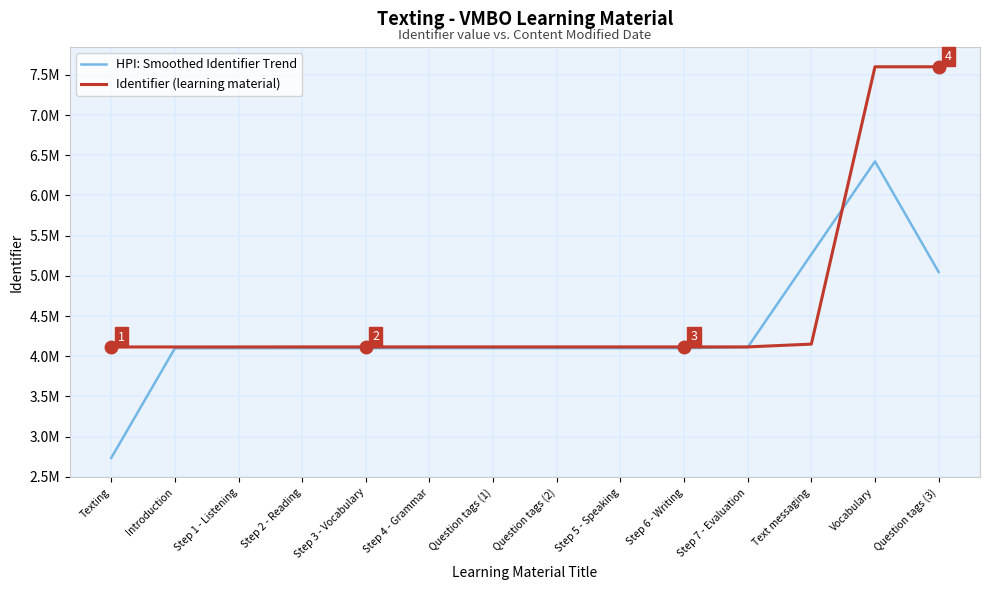

Rank the series by their maximum value, from lowest to highest.

HPI: Smoothed Identifier Trend, Identifier (learning material)